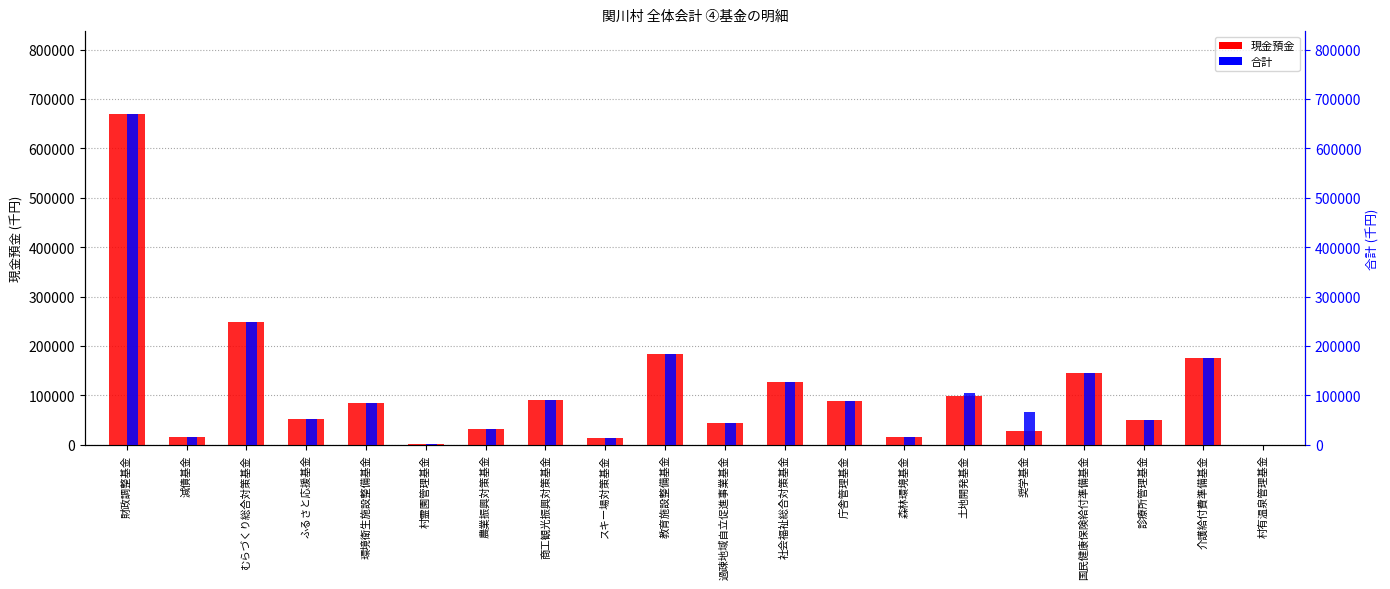

Rank the series at 庁舎管理基金 from highest to lowest value.

現金預金, 合計